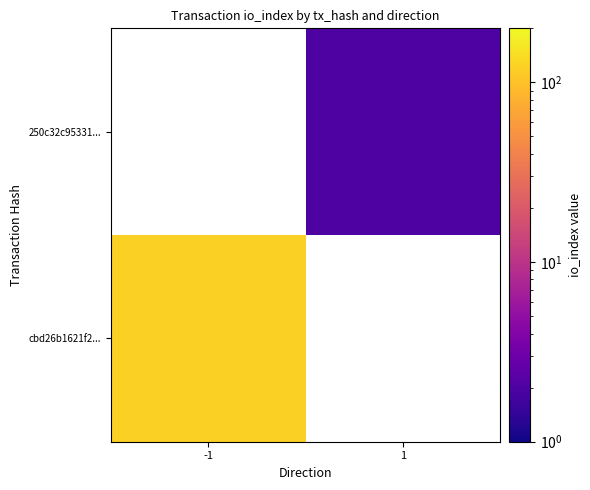

At which label does 250c32c95331... reach its minimum?

-1